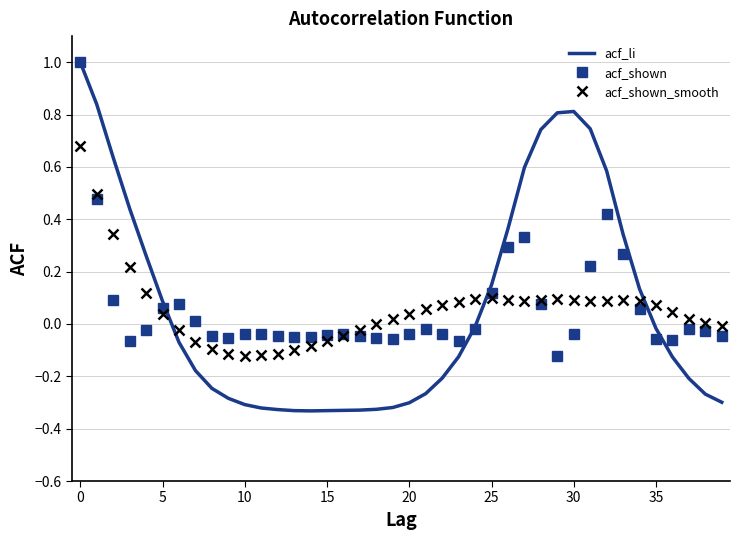

What is the greatest value displayed?

1.0